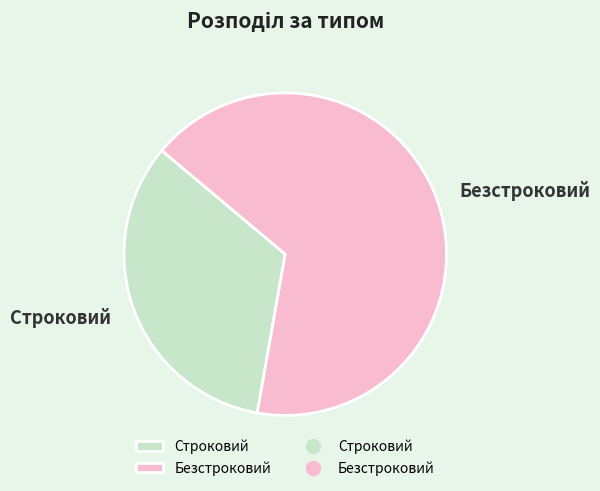

Do Строковий and Безстроковий together represent more than half of the pie?

Yes